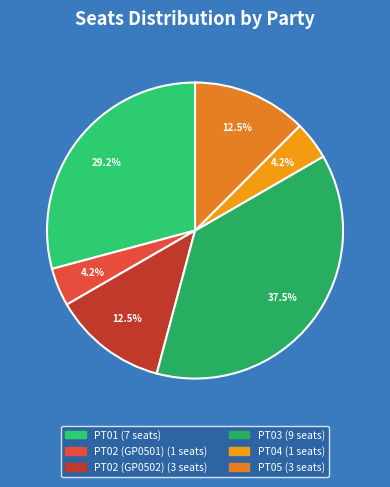

To the nearest percent, what is the difference between the PT04 and PT03 slice percentages?

33%